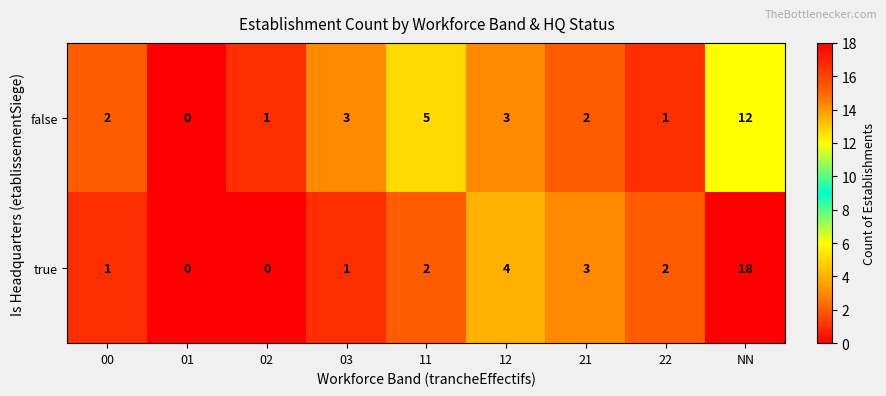

Reading left to right, what are all the values shown in this chart?

false: 00=2	01=0	02=1	03=3	11=5	12=3	21=2	22=1	NN=12
true: 00=1	01=0	02=0	03=1	11=2	12=4	21=3	22=2	NN=18